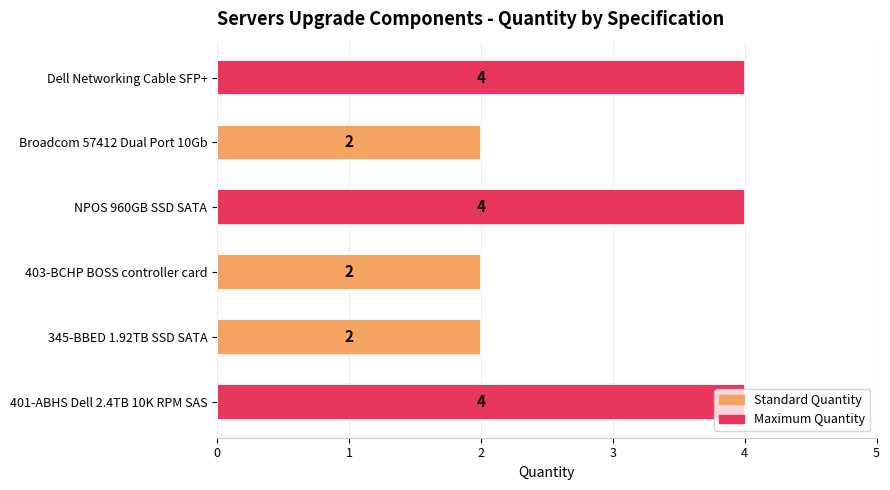

What is the sum of all values?

18